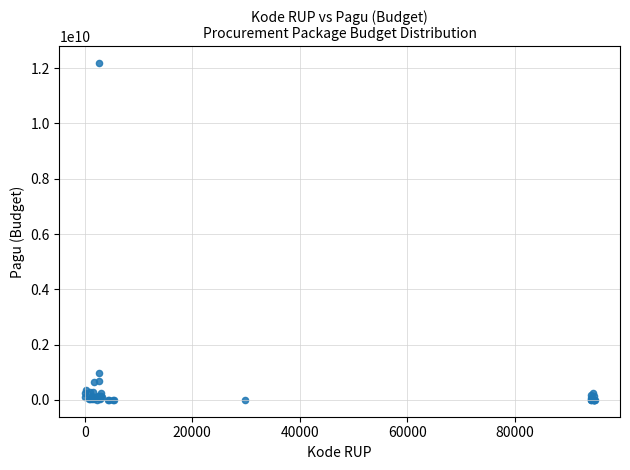

What Y value in the scatter plot is closest to 6092566000?

971640000